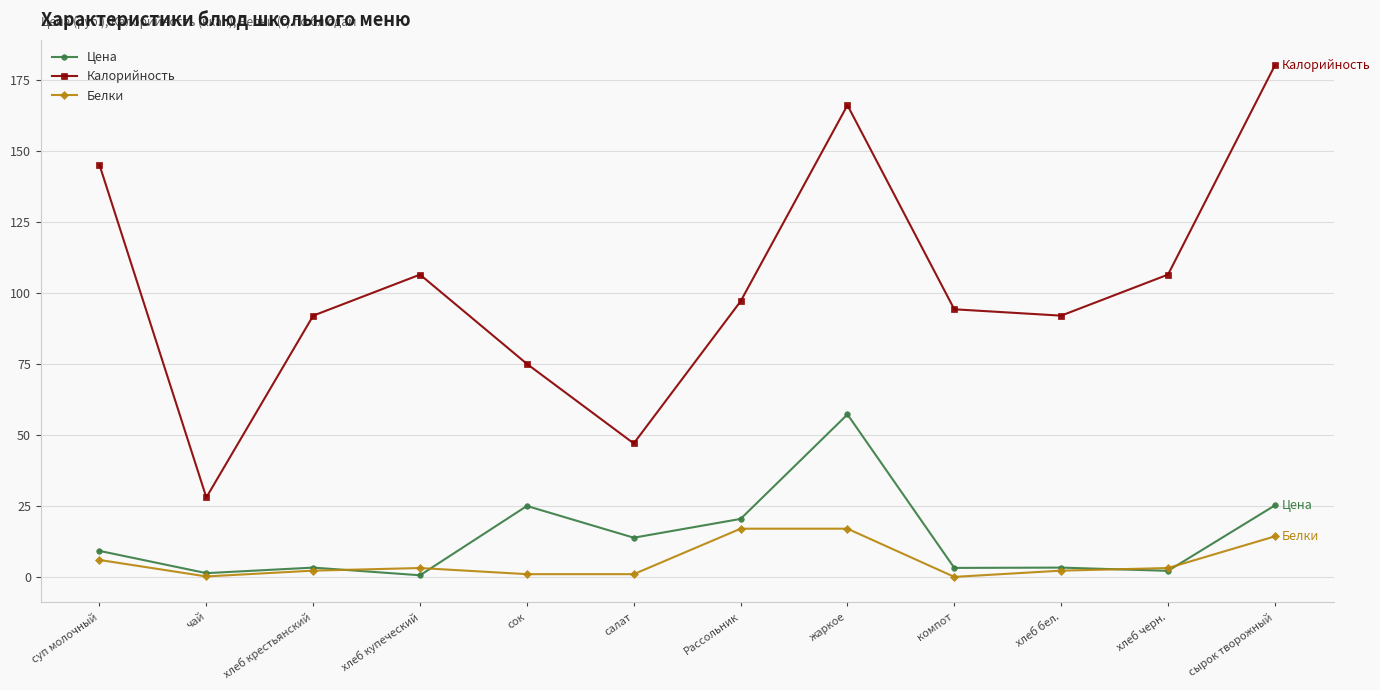

How many interior local valleys does the Калорийность series have?

3